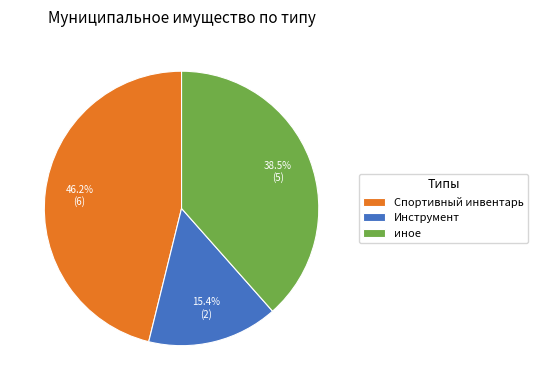

Count the number of slices in the pie.

3